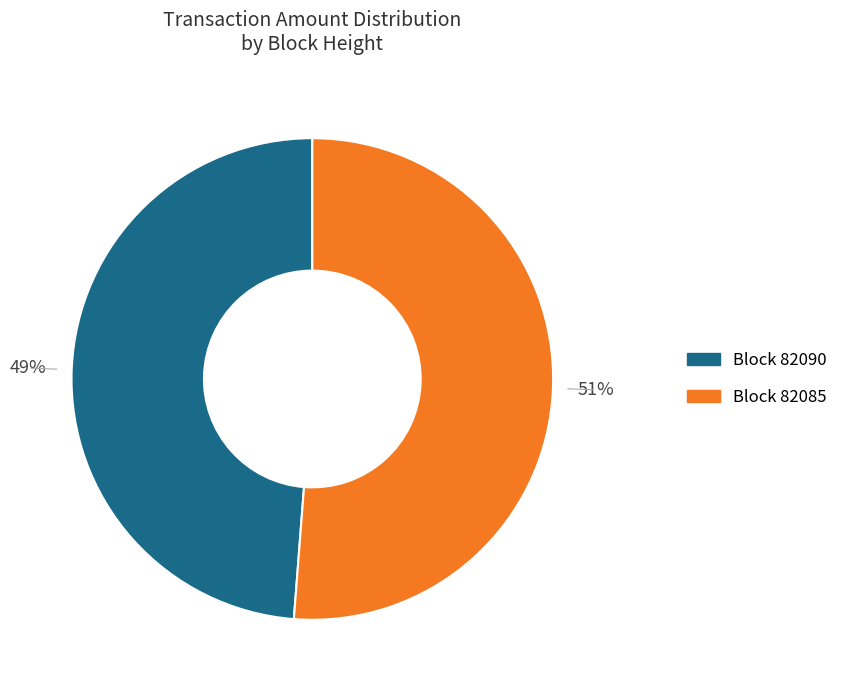

Which has a higher value, Block 82090 or Block 82085?

Block 82085